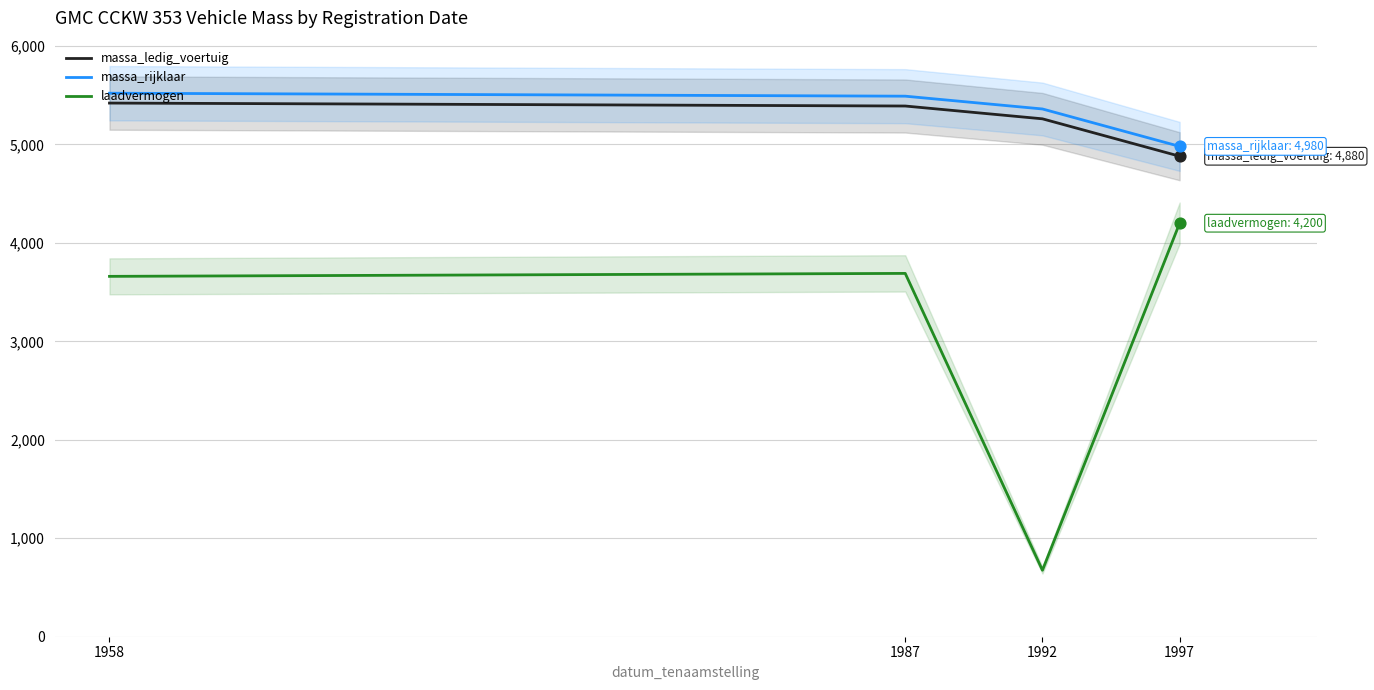

Which series has the largest total across all categories?

massa_rijklaar